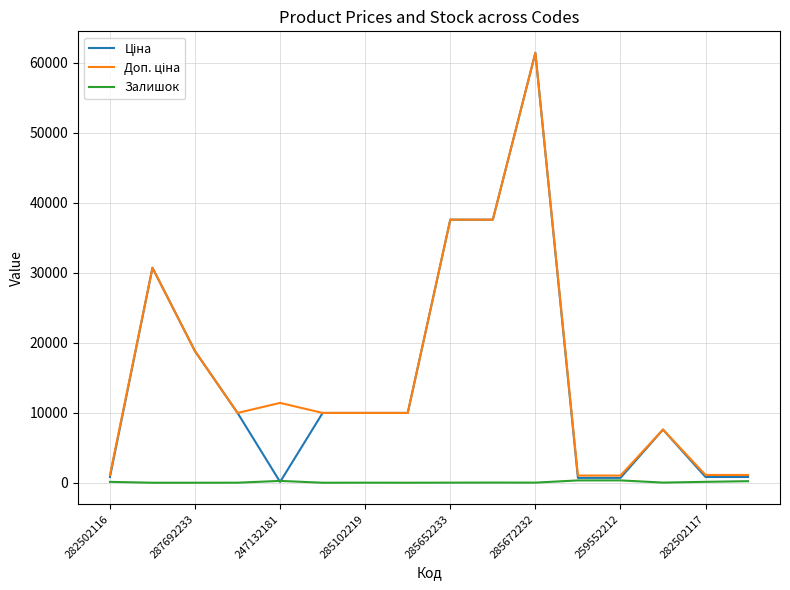

What is the greatest value displayed?

61434.3